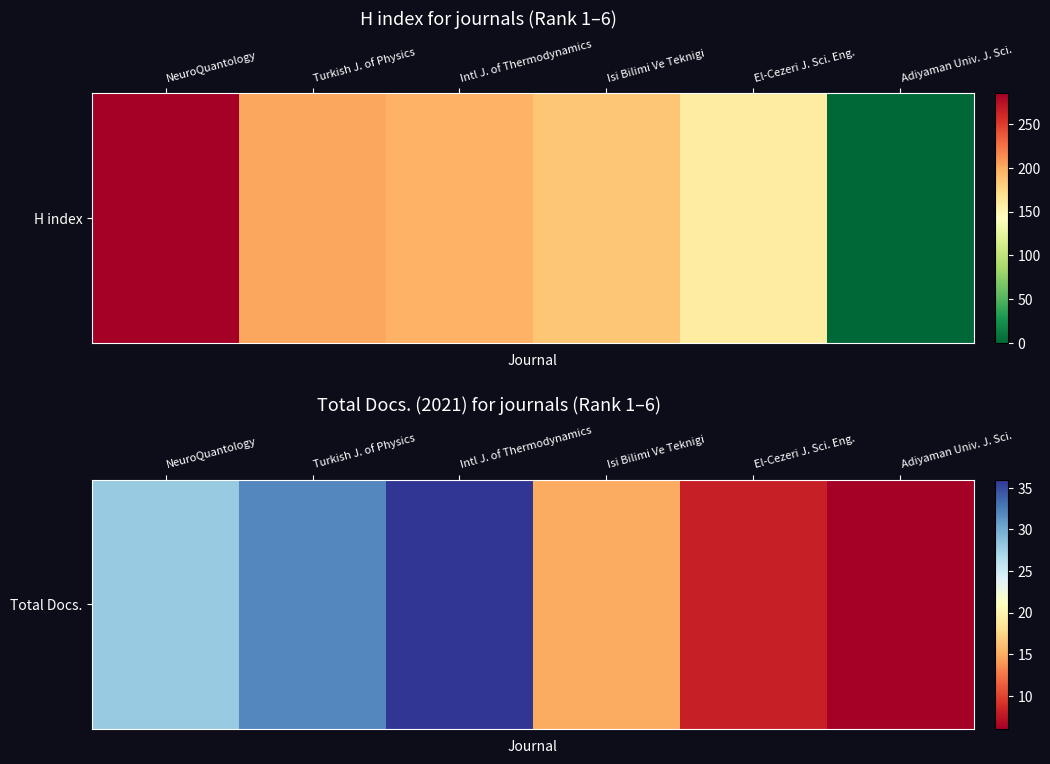

The chart shows a value of 19 at Intl J. of Thermodynamics. True or false?

False